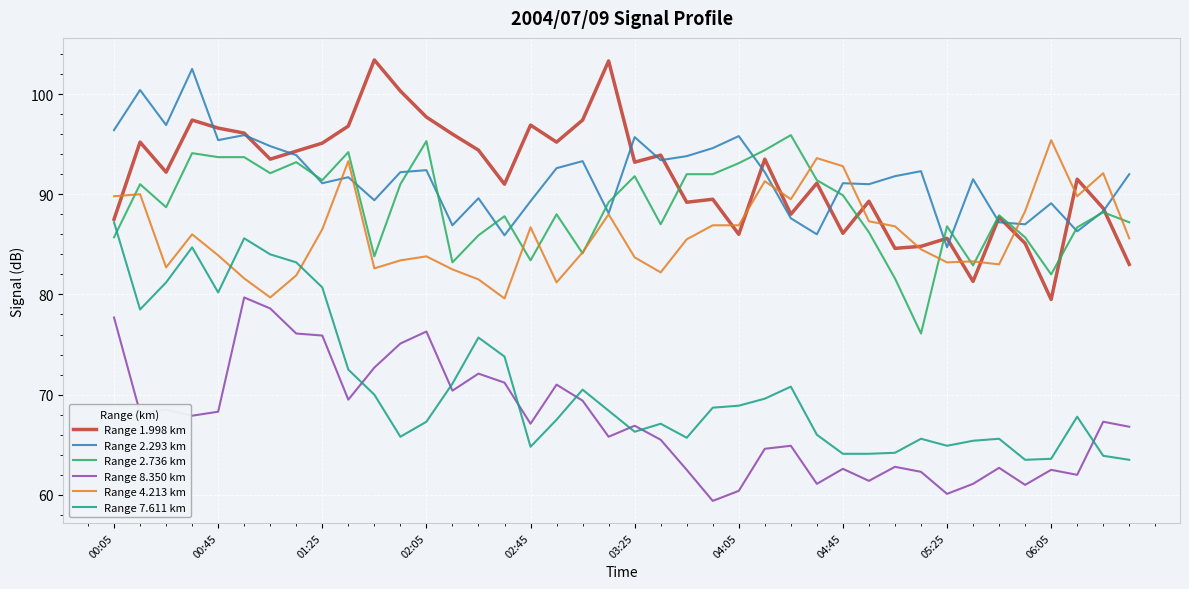

True or false: Range 7.611 km and Range 2.293 km cross at least once.

False